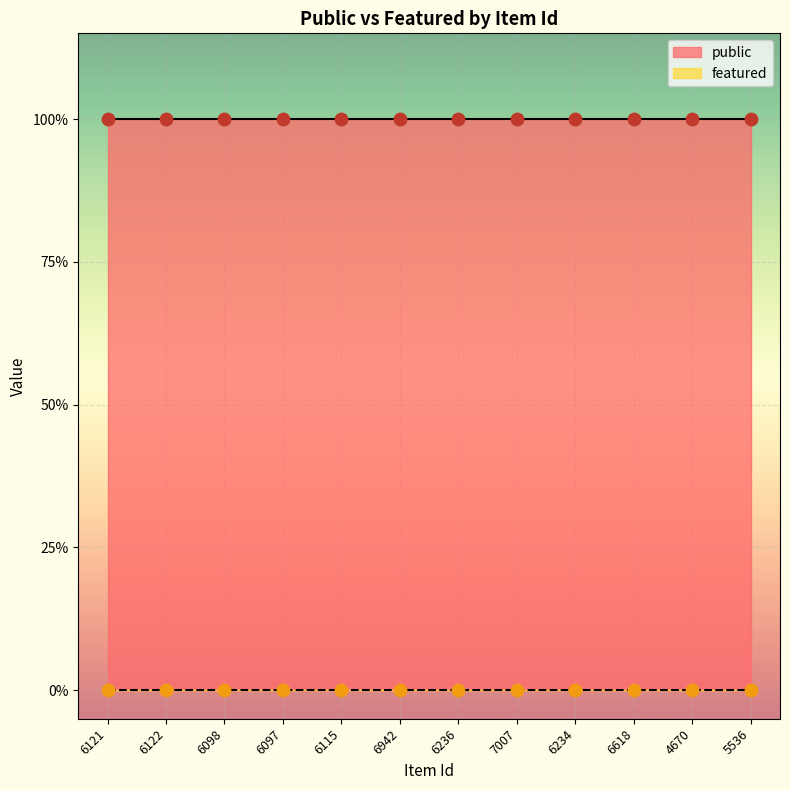

At which category is the sum across all series the highest?

6121